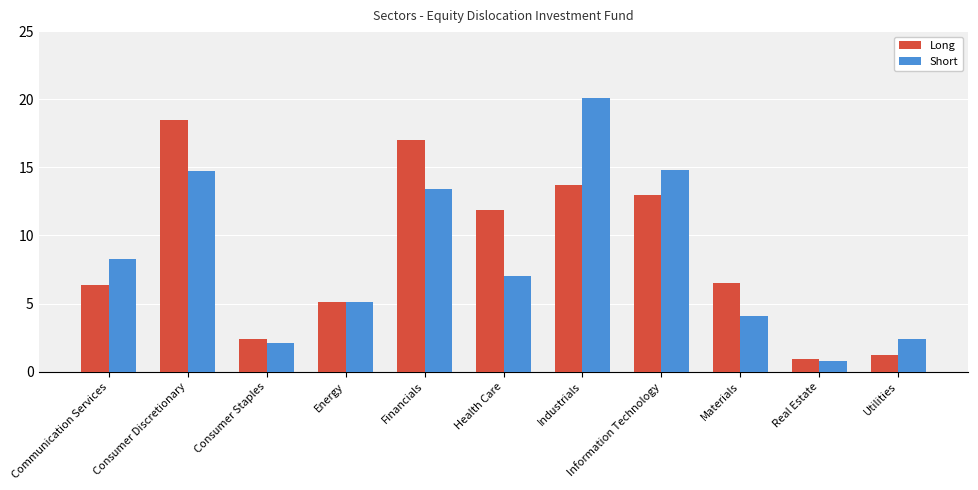

How many bars are there in each group?

2